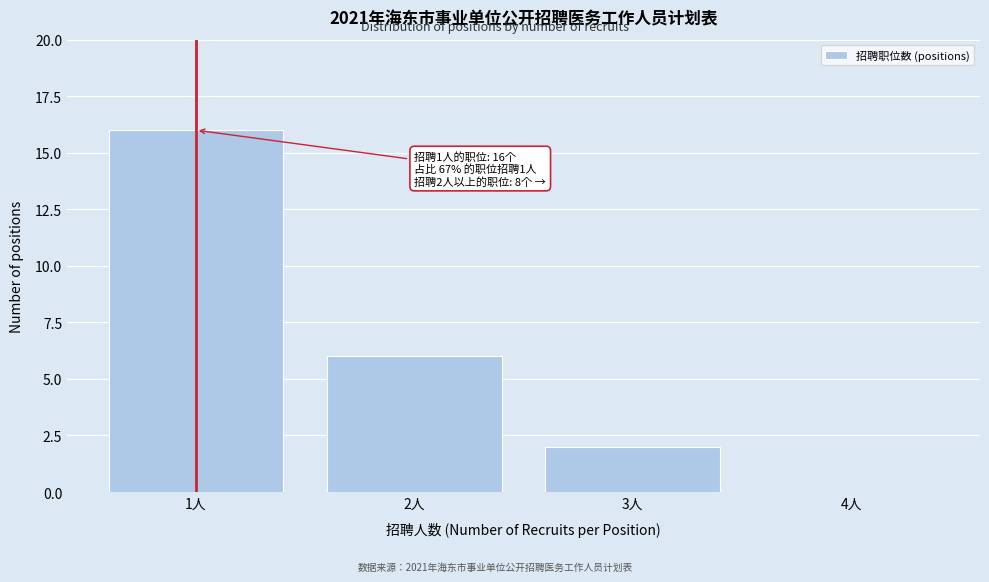

Over which range of the x-axis is the bar tallest?

0.5 to 1.5